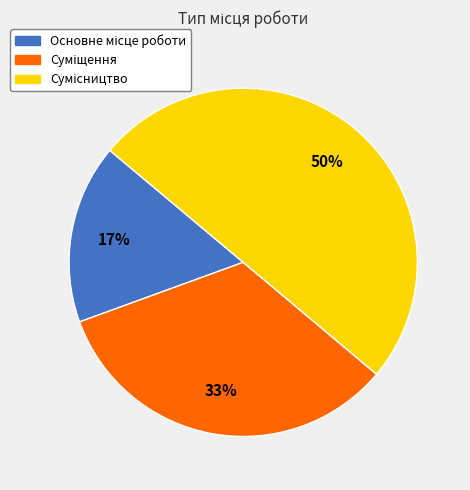

Count the number of slices in the pie.

3